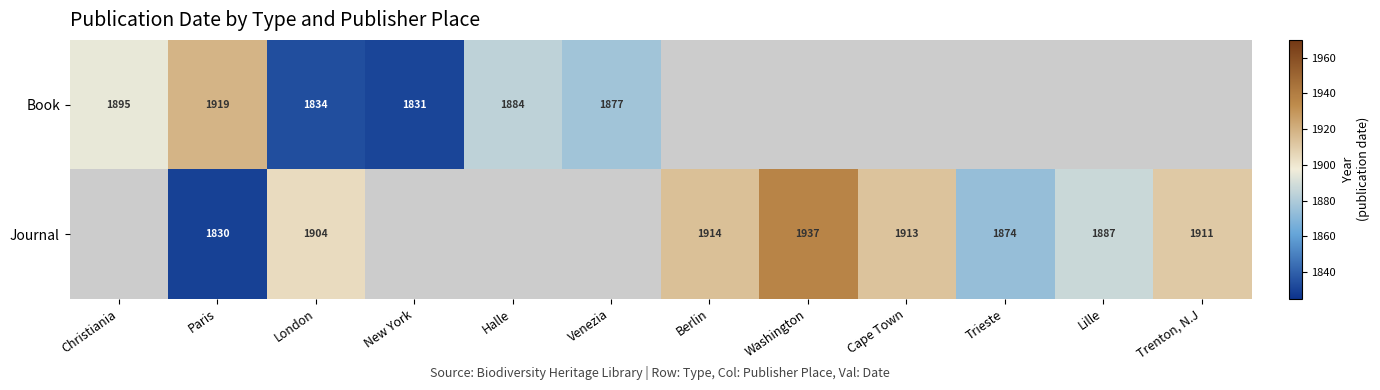

True or false: Book has a value of 1834 at London.

True